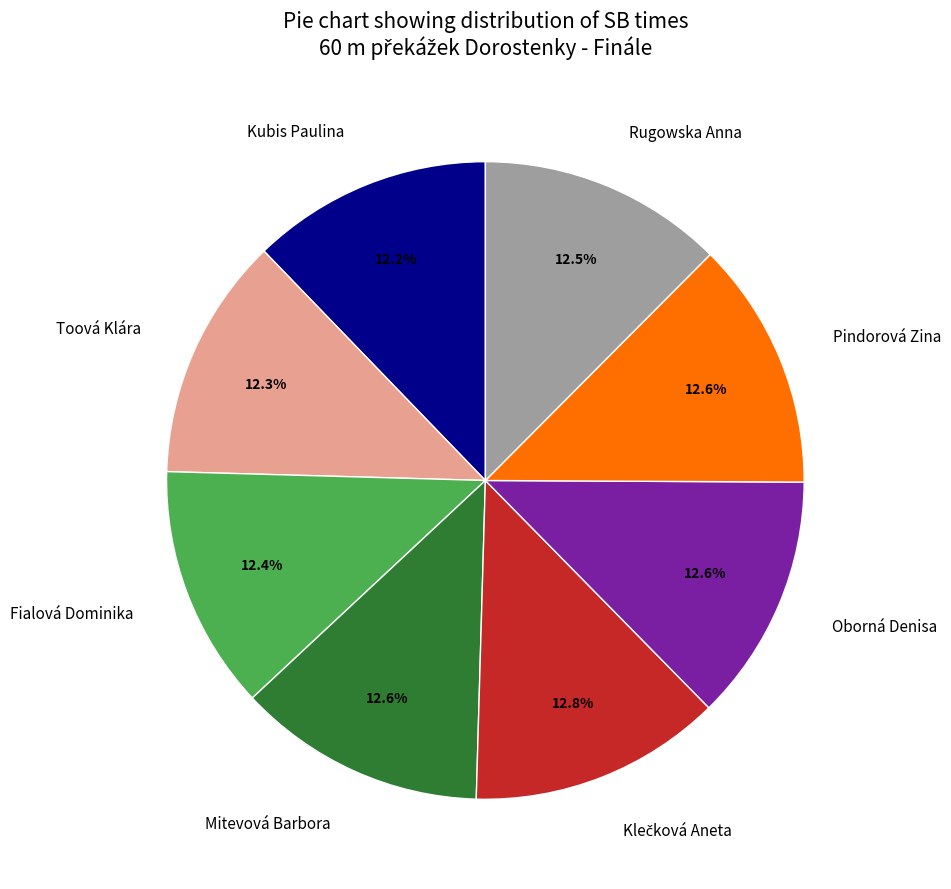

What is the ratio of the value at Pindorová Zina to the value at Fialová Dominika?

1.0